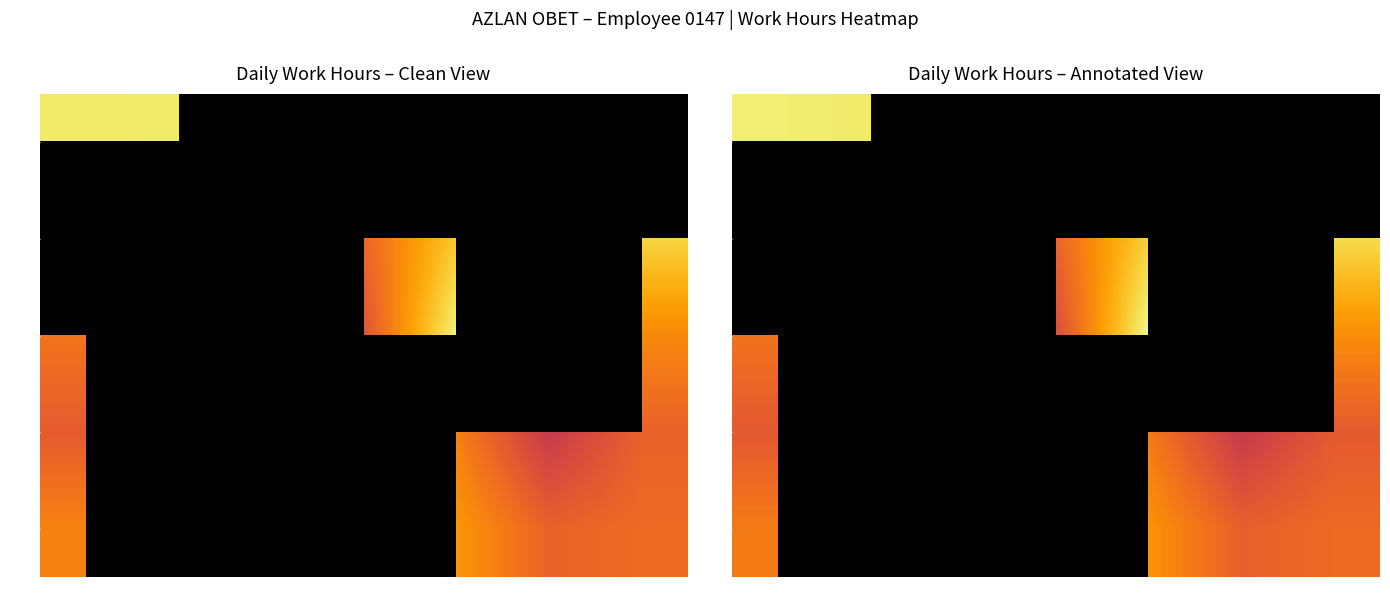

True or false: W2 has a value of 6.7 at Thu.

False